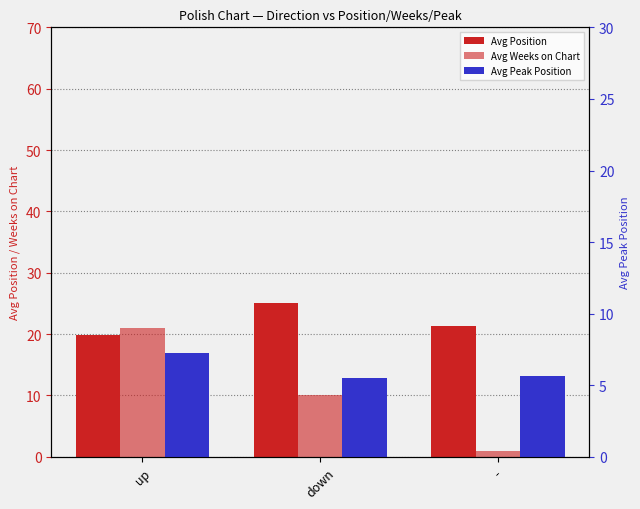

At which label is Avg Position closest to 22?

-